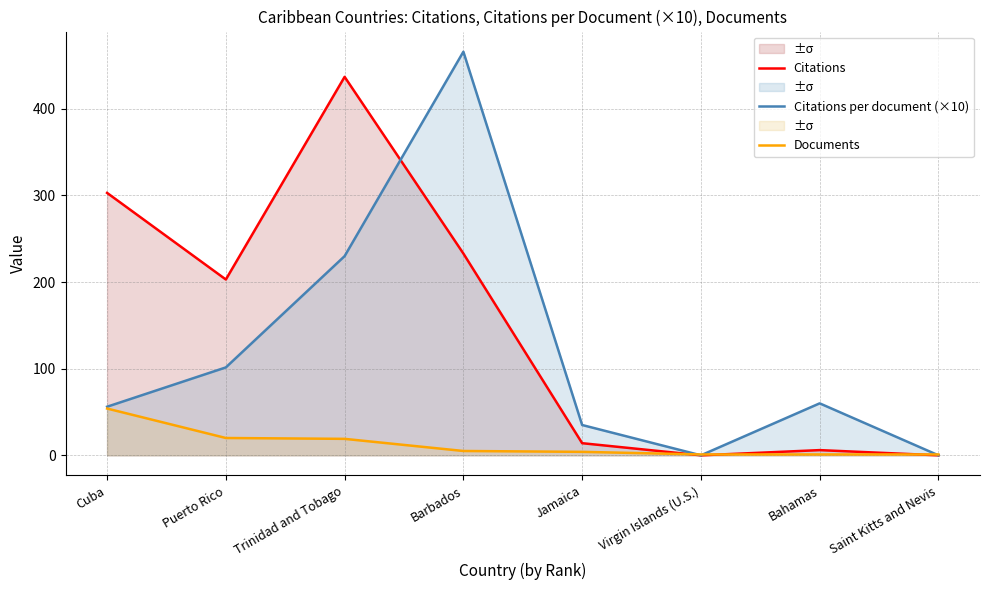

At how many categories does at least one series exceed 13?

6